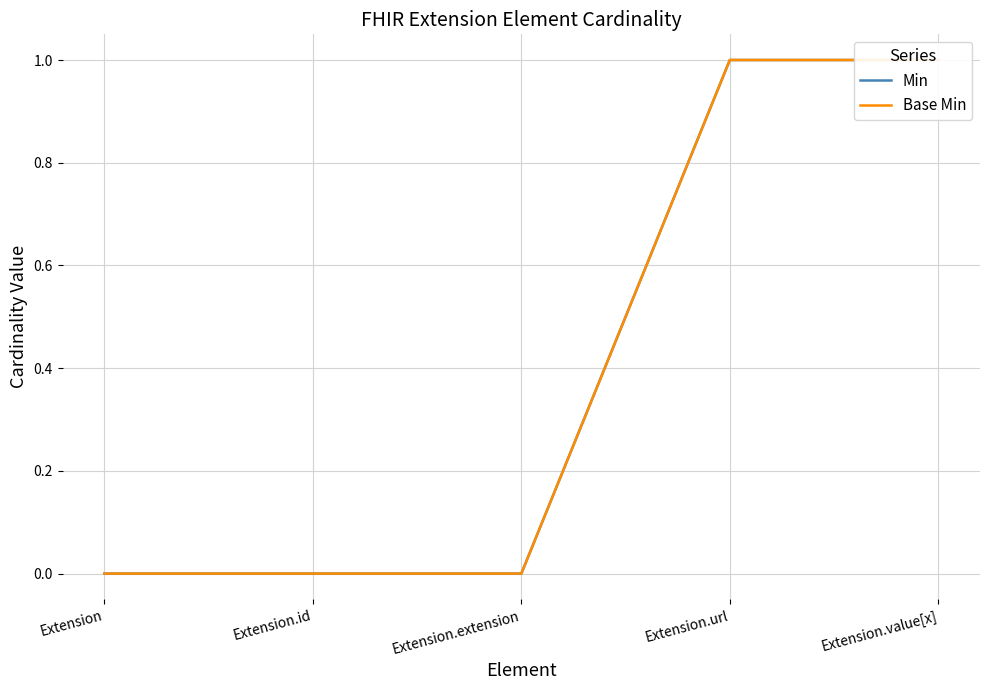

True or false: Min and Base Min cross at least once.

False